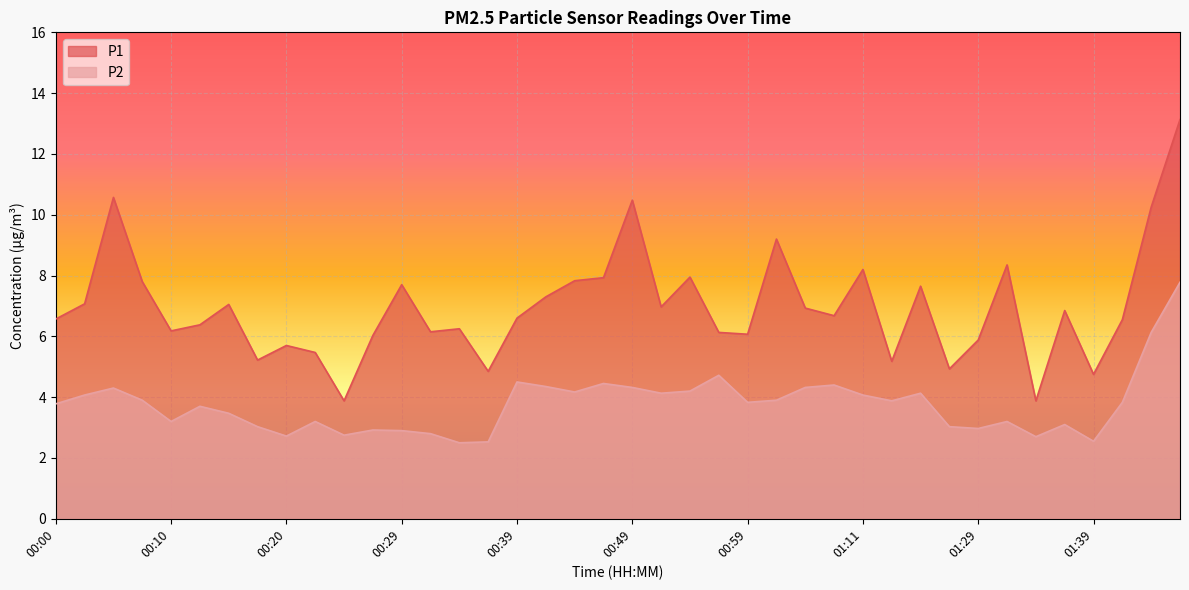

Reading left to right, list all the values displayed in this chart.

P1: 6.6	7.1	10.6	7.8	6.2	6.4	7.0	5.2	5.7	5.5	3.9	6.0	7.7	6.2	6.2	4.8	6.6	7.3	7.8	7.9	10.5	7.0	8.0	6.1	6.1	9.2	6.9	6.7	8.2	5.2	7.7	4.9	5.9	8.3	3.9	6.8	4.8	6.5	10.2	13.1
P2: 3.8	4.1	4.3	3.9	3.2	3.7	3.5	3.0	2.7	3.2	2.8	2.9	2.9	2.8	2.5	2.5	4.5	4.3	4.2	4.5	4.3	4.1	4.2	4.7	3.8	3.9	4.3	4.4	4.1	3.9	4.1	3.0	3.0	3.2	2.7	3.1	2.5	3.8	6.1	7.8